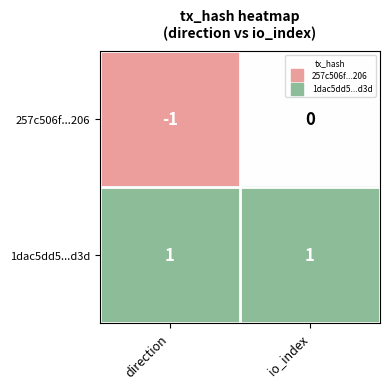

Between direction and io_index, which series saw the biggest shift?

257c506f...206